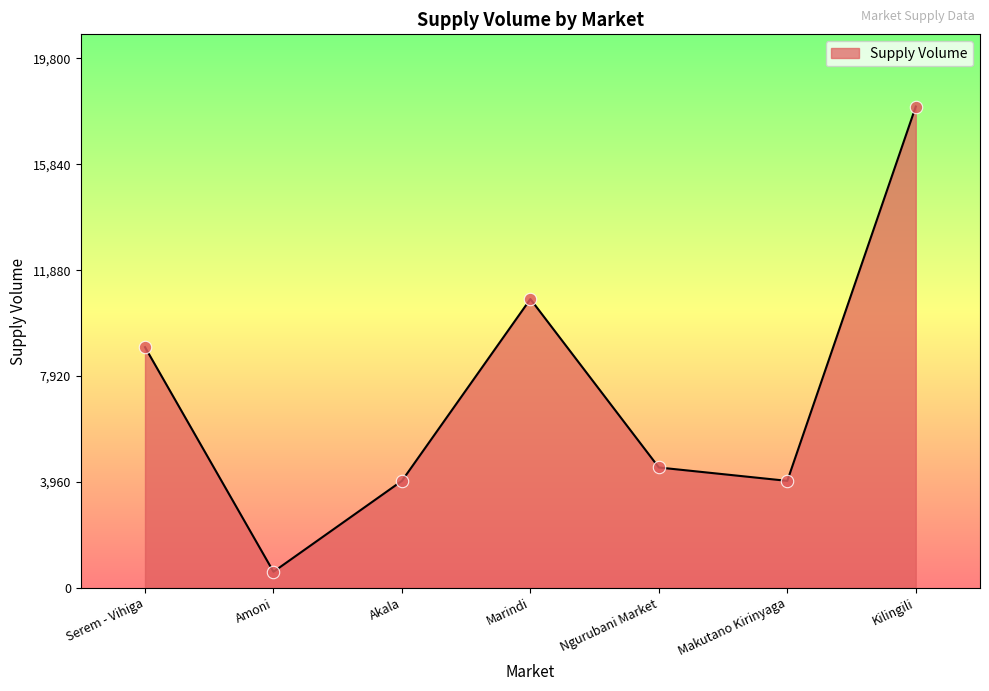

Between Kilingili and Marindi, which is larger?

Kilingili